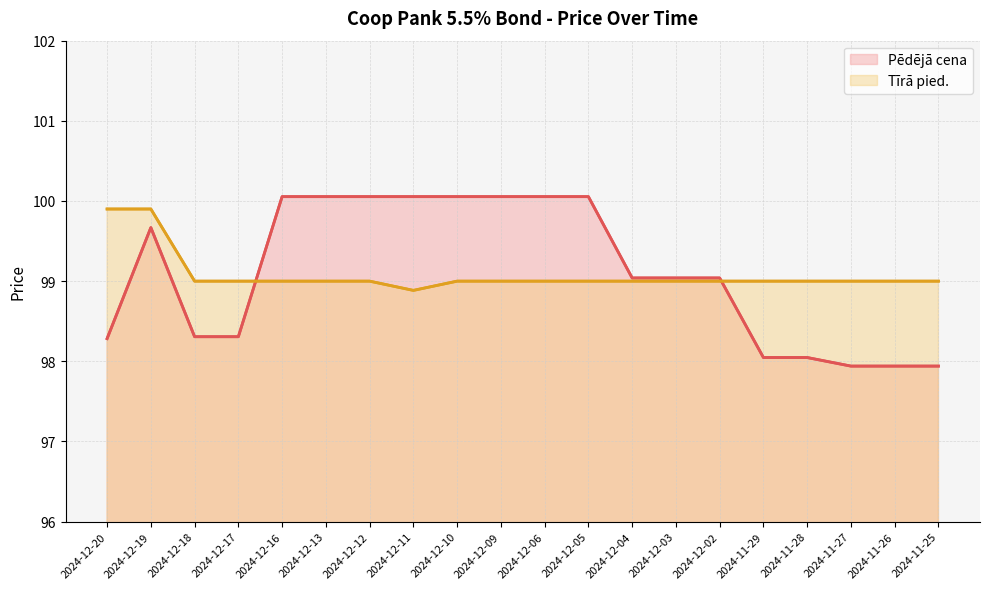

Reading left to right, what are all the values shown in this chart?

Pēdējā cena: 2024-12-20=98.3	2024-12-19=99.7	2024-12-18=98.3	2024-12-17=98.3	2024-12-16=100.1	2024-12-13=100.1	2024-12-12=100.1	2024-12-11=100.1	2024-12-10=100.1	2024-12-09=100.1	2024-12-06=100.1	2024-12-05=100.1	2024-12-04=99.0	2024-12-03=99.0	2024-12-02=99.0	2024-11-29=98.0	2024-11-28=98.0	2024-11-27=97.9	2024-11-26=97.9	2024-11-25=97.9
Tīrā pied.: 2024-12-20=99.9	2024-12-19=99.9	2024-12-18=99.0	2024-12-17=99.0	2024-12-16=99.0	2024-12-13=99.0	2024-12-12=99.0	2024-12-11=98.9	2024-12-10=99.0	2024-12-09=99.0	2024-12-06=99.0	2024-12-05=99.0	2024-12-04=99.0	2024-12-03=99.0	2024-12-02=99.0	2024-11-29=99.0	2024-11-28=99.0	2024-11-27=99.0	2024-11-26=99.0	2024-11-25=99.0